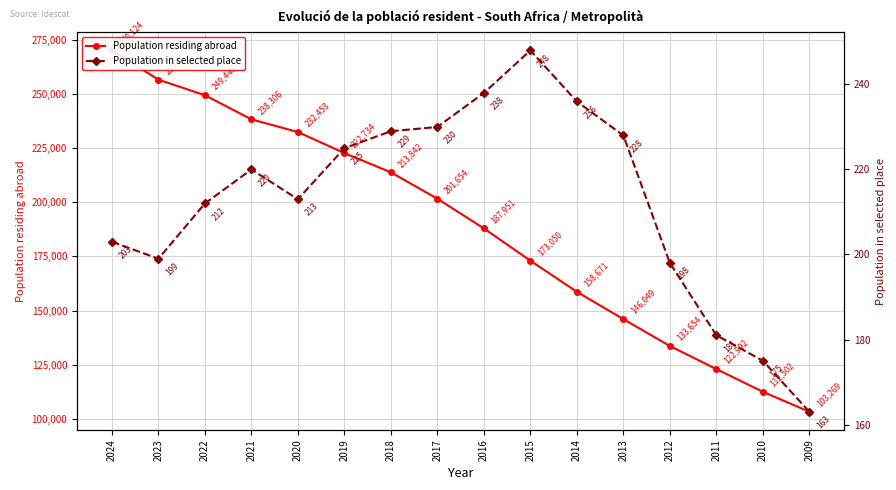

Reading left to right, transcribe all the data shown in this chart.

Population residing abroad: 2024=270124	2023=256633	2022=249449	2021=238306	2020=232453	2019=222734	2018=213842	2017=201654	2016=187951	2015=173050	2014=158671	2013=146049	2012=133654	2011=122992	2010=112502	2009=103269
Population in selected place: 2024=203	2023=199	2022=212	2021=220	2020=213	2019=225	2018=229	2017=230	2016=238	2015=248	2014=236	2013=228	2012=198	2011=181	2010=175	2009=163